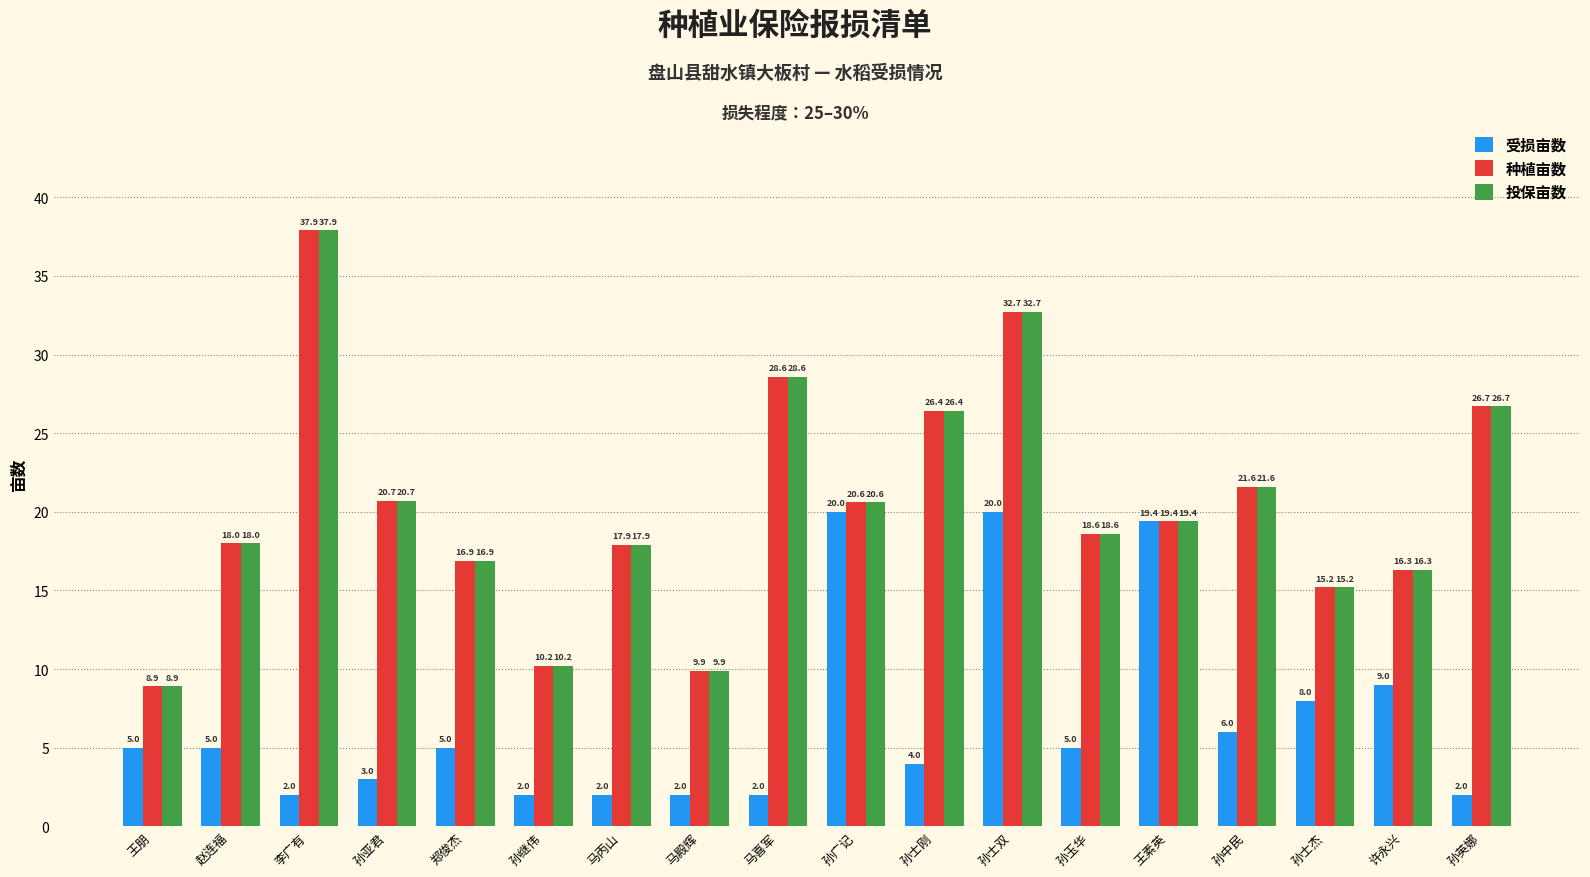

Count the number of categories in the chart.

18